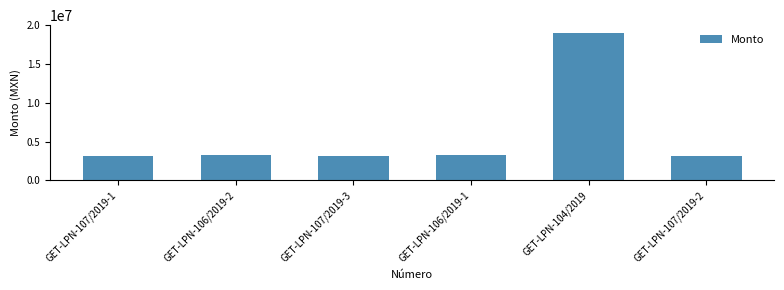

Count the number of categories in the chart.

6